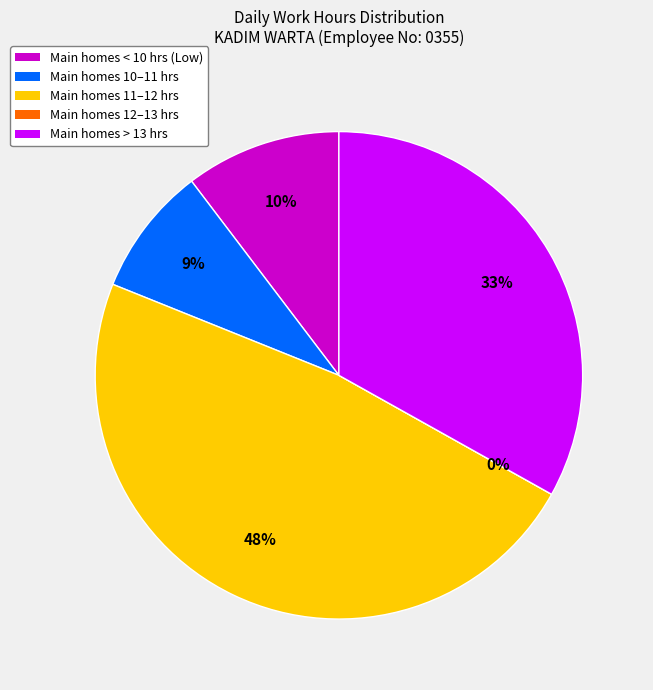

The 14 Tue slice represents 1% of the pie. True or false?

False